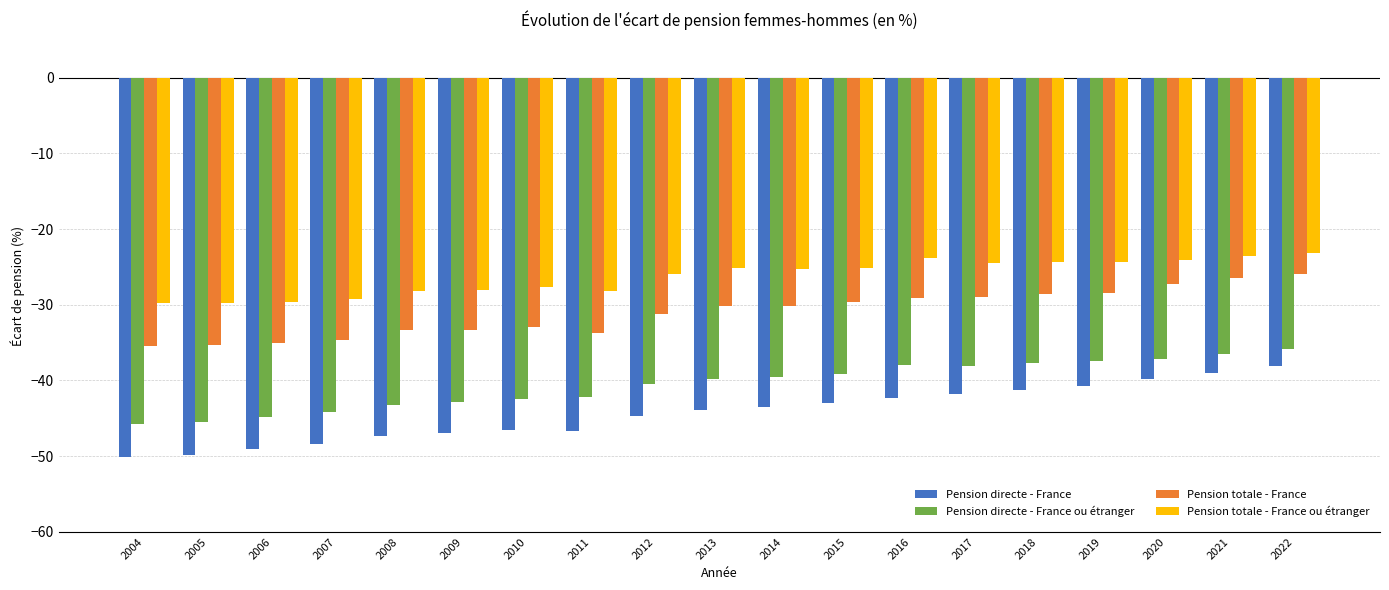

What is the difference between the maximum and second lowest values in the Pension totale - France ou étranger series?

6.7